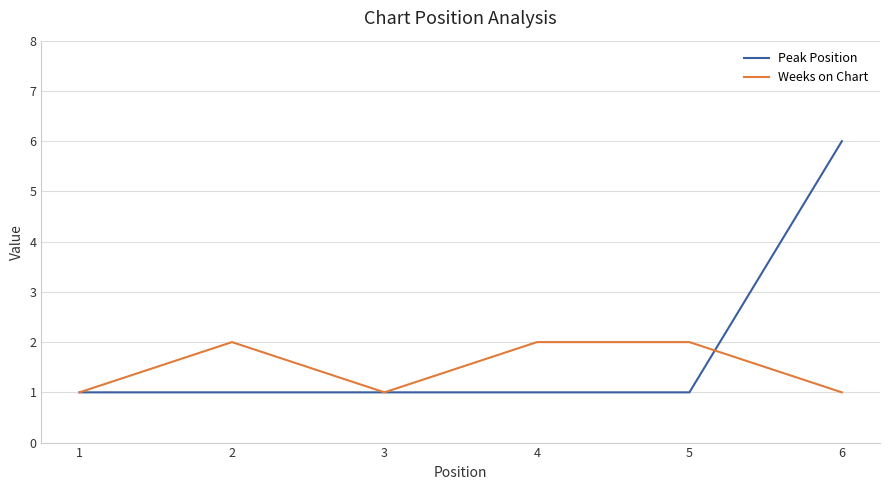

True or false: Weeks on Chart and Peak Position intersect in this chart.

True